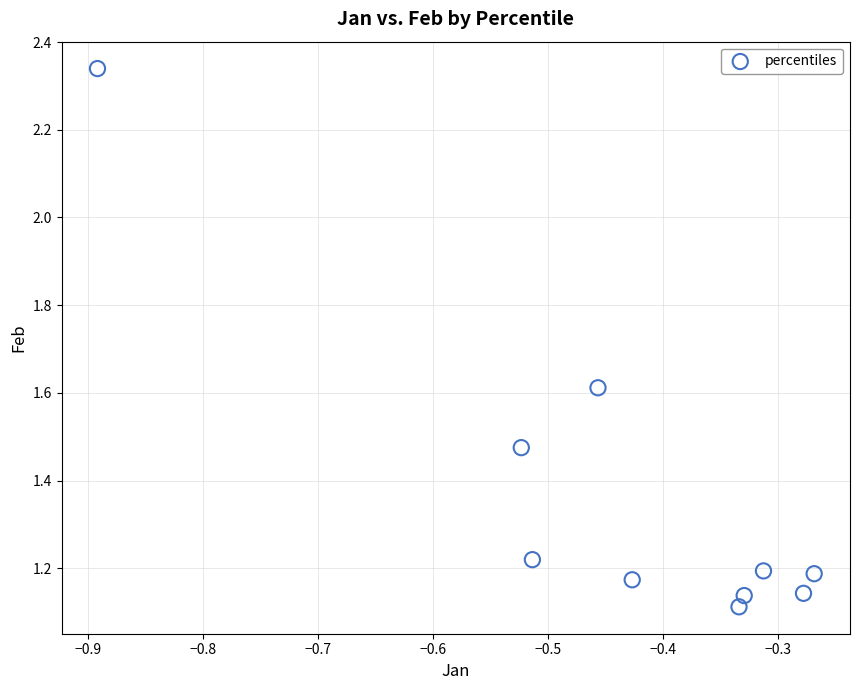

What is the average X value?

-0.4